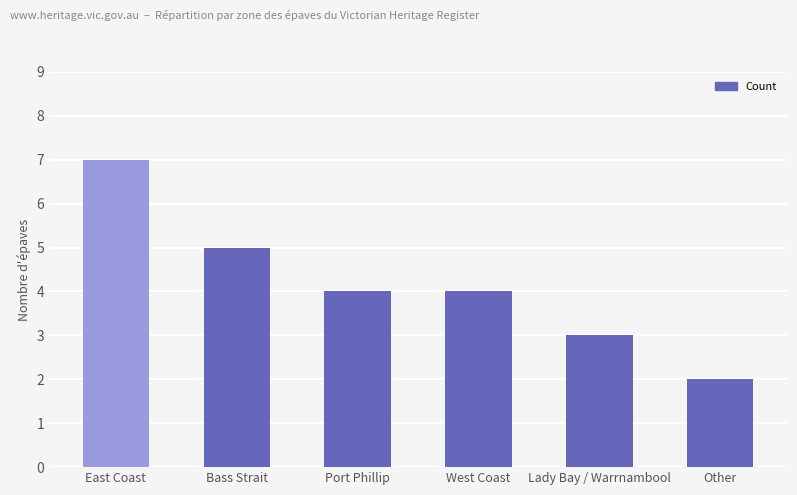

The chart shows a value of 7 at East Coast. True or false?

True